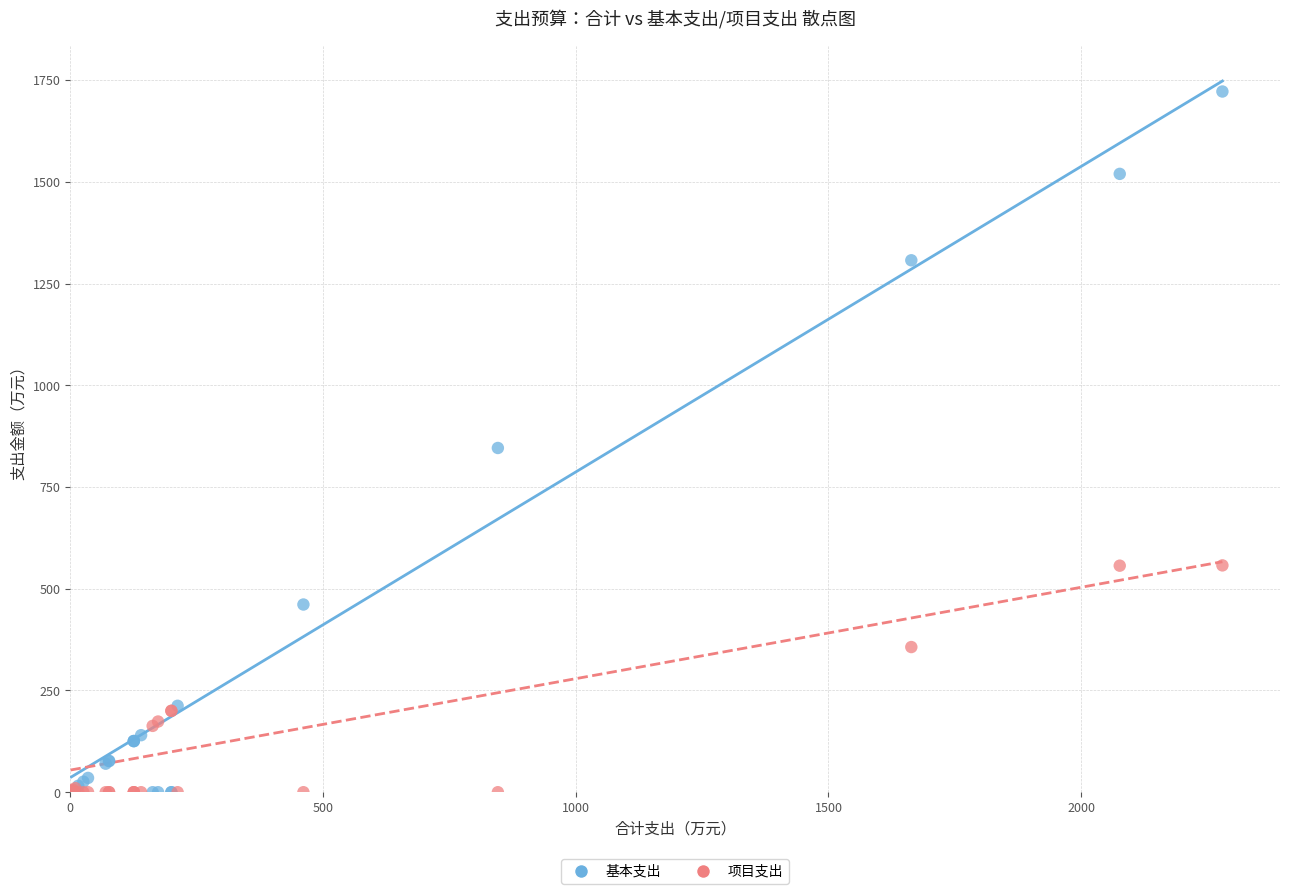

Which series has the widest spread of Y values?

基本支出